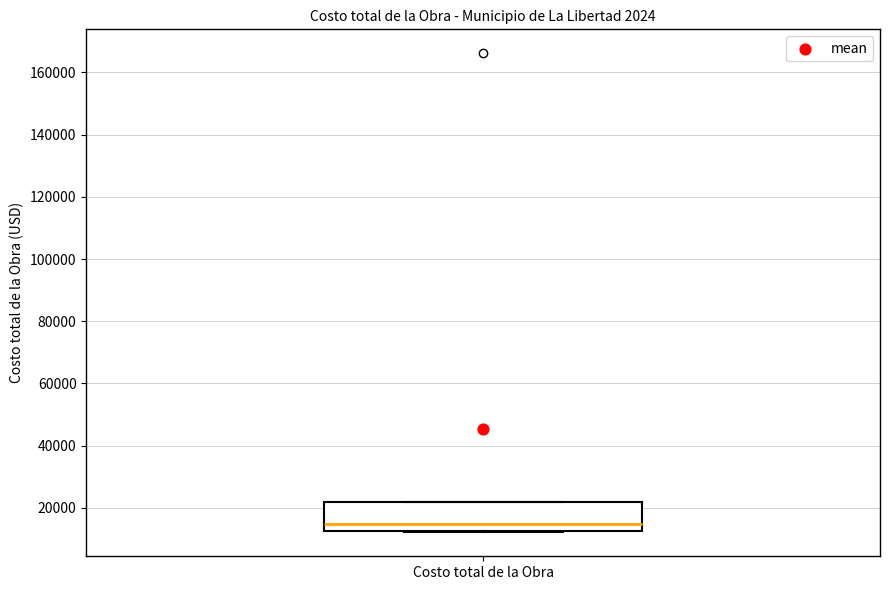

Read this box plot against the y-axis: the position of the median line, the range covered by the box, and the ends of both whiskers. The values are not printed on the chart, so give them approximately, as read against the axis.

median 14000, box 12000 to 22000, whiskers 12000 to 22000